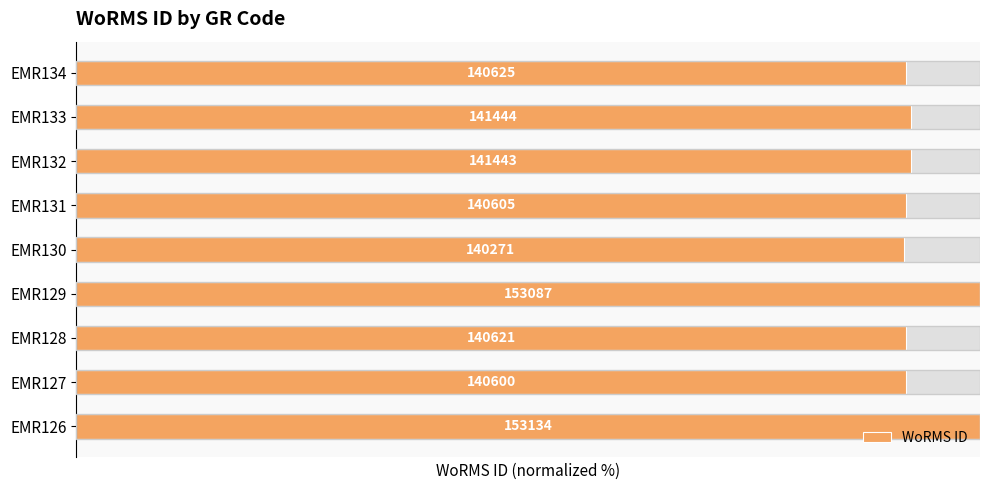

Does the chart contain any negative values?

No